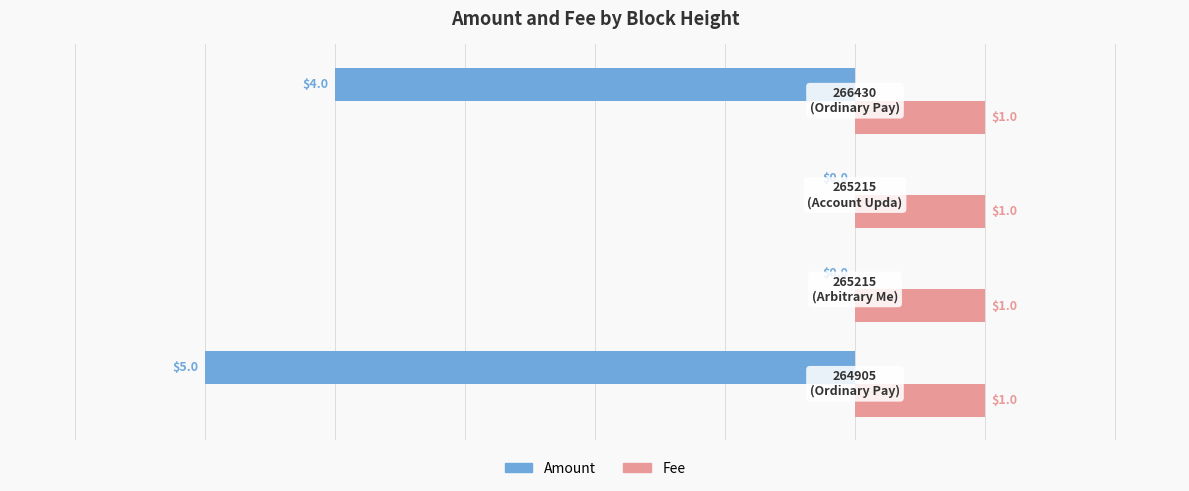

How many Amount values are between -4 and 0?

3